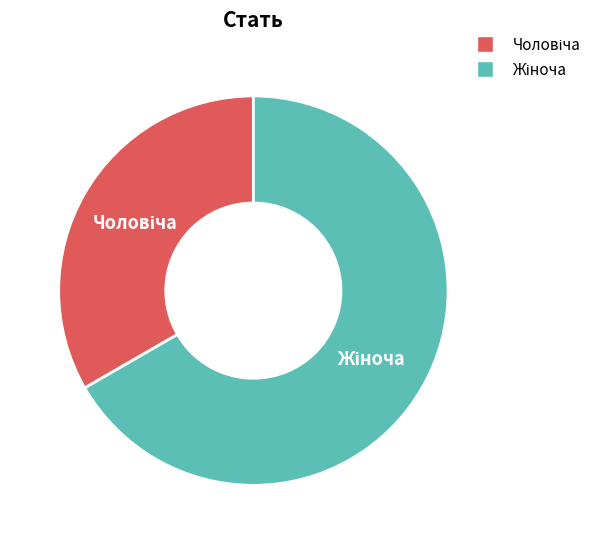

Is there any slice that represents more than half of the pie?

Yes